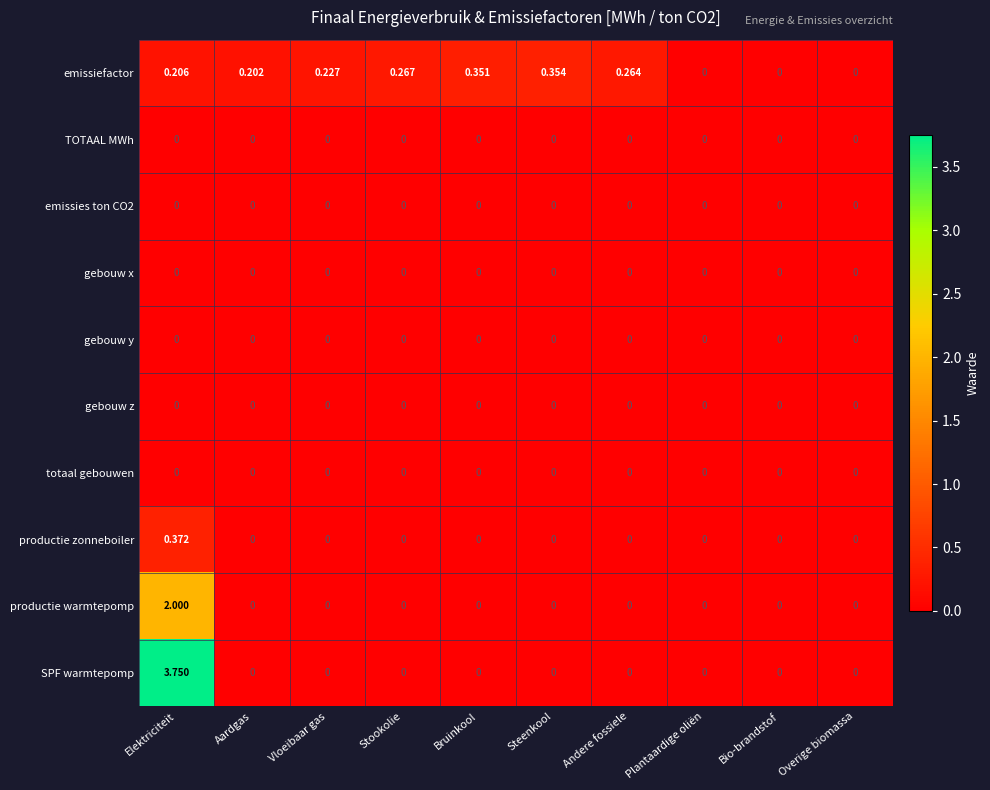

Which series changed the most between Vloeibaar gas and Plantaardige oliën?

emissiefactor